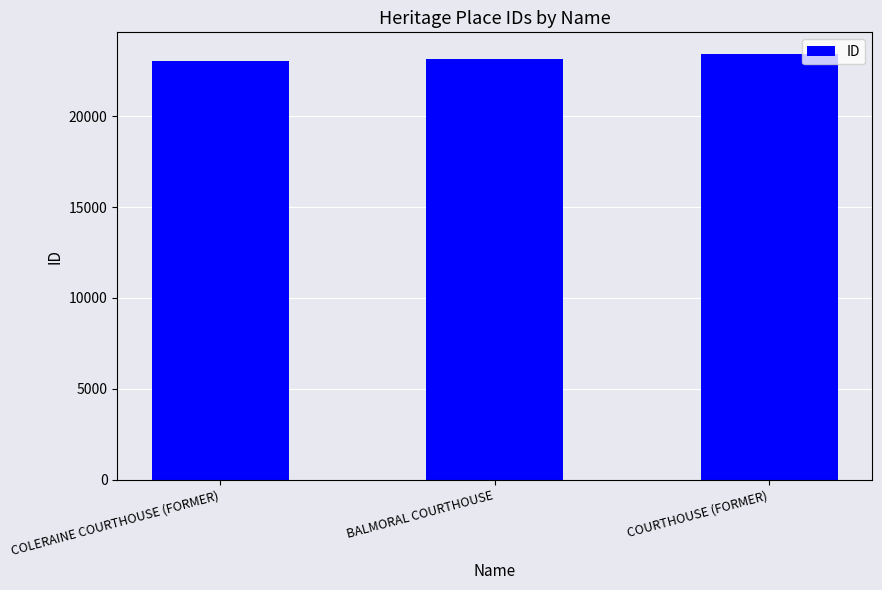

The chart shows a value of 37659 at COURTHOUSE (FORMER). True or false?

False